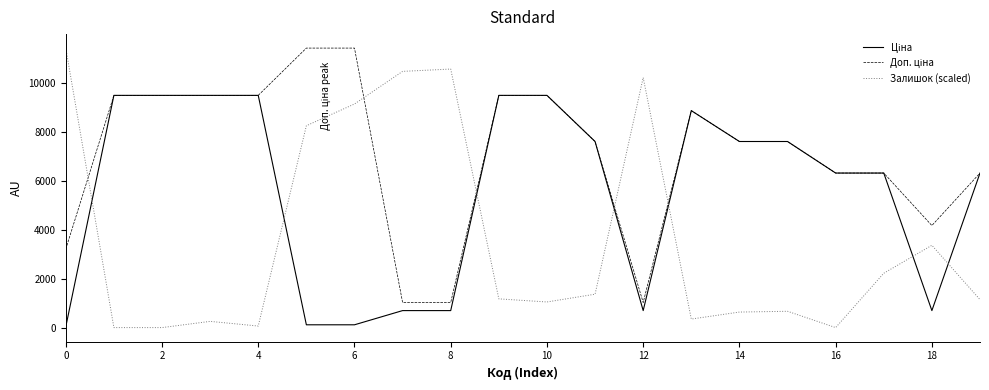

What is the highest value of the Залишок (scaled) series?

11410.0